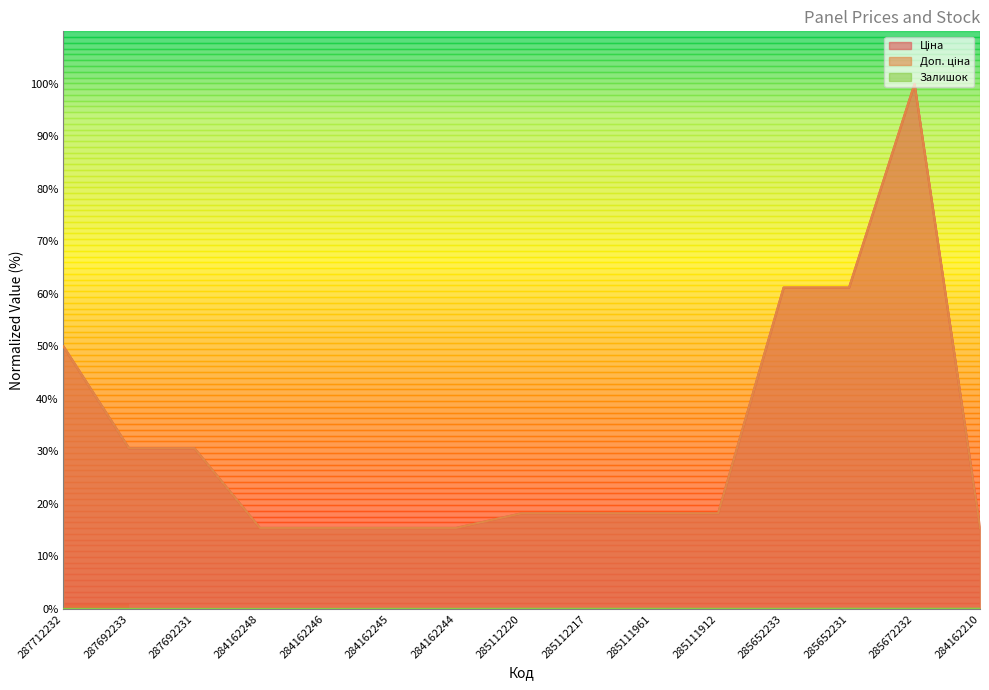

Reading left to right, extract all data points from this chart.

Ціна: 50.0	30.6	30.6	15.4	15.4	15.4	15.4	18.2	18.2	18.2	18.2	61.2	61.2	100.0	15.4
Доп. ціна: 50.0	30.6	30.6	15.4	15.4	15.4	15.4	18.2	18.2	18.2	18.2	61.2	61.2	100.0	15.4
Залишок: 0.0	0.0	0.0	0.0	0.0	0.0	0.0	0.0	0.0	0.0	0.0	0.0	0.0	0.0	0.0